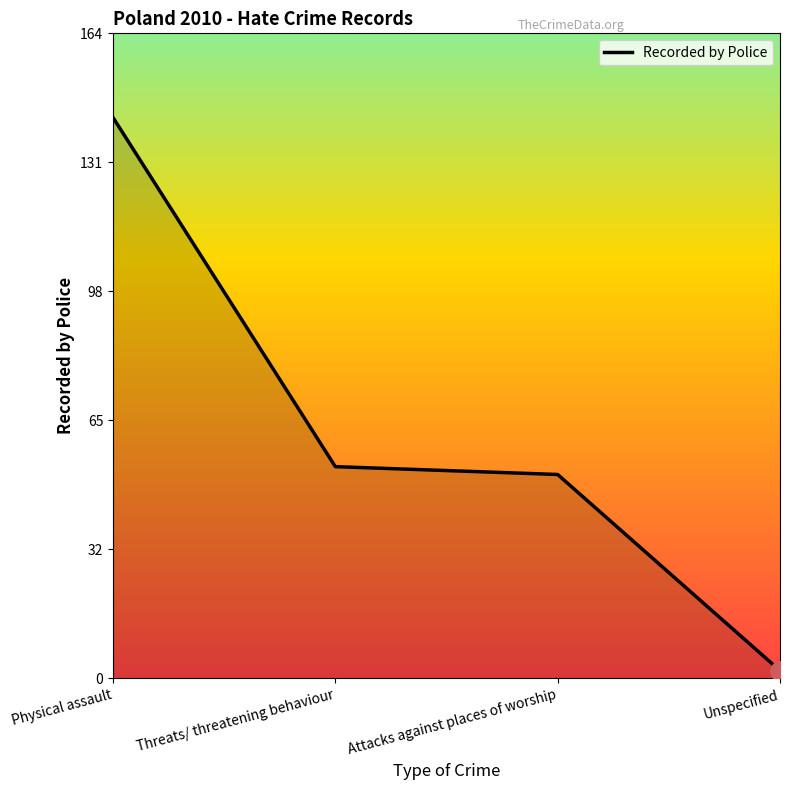

What is the maximum value shown in the chart?

143